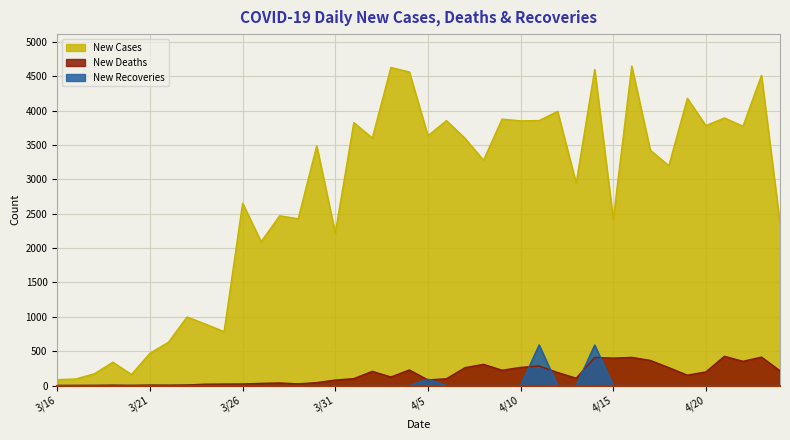

Which series has the largest range (max minus min)?

New Cases